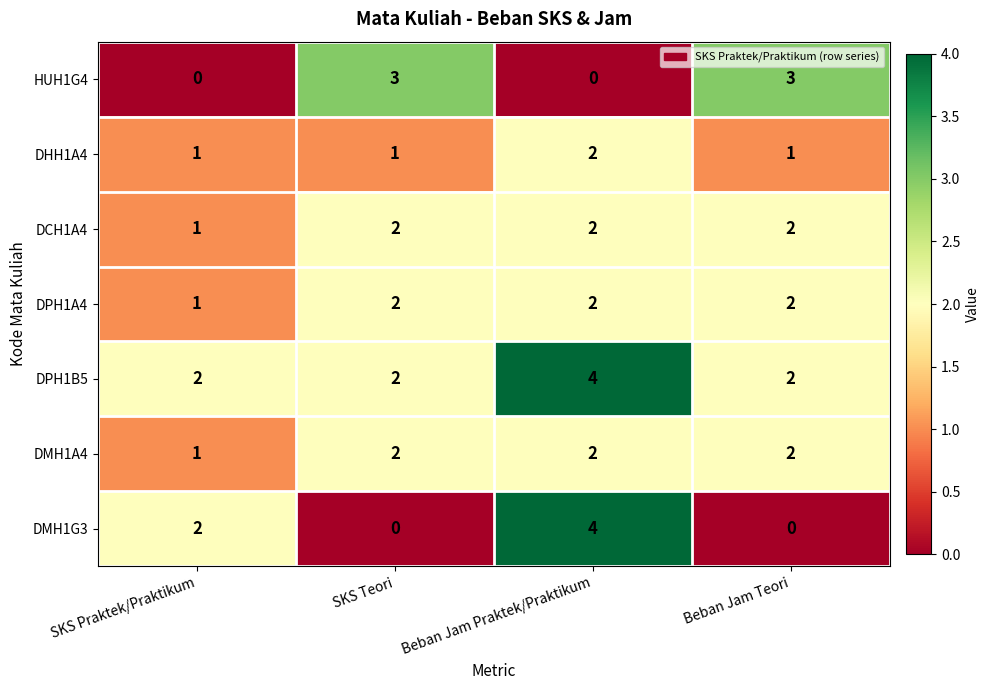

At how many categories does at least one series exceed 1?

4